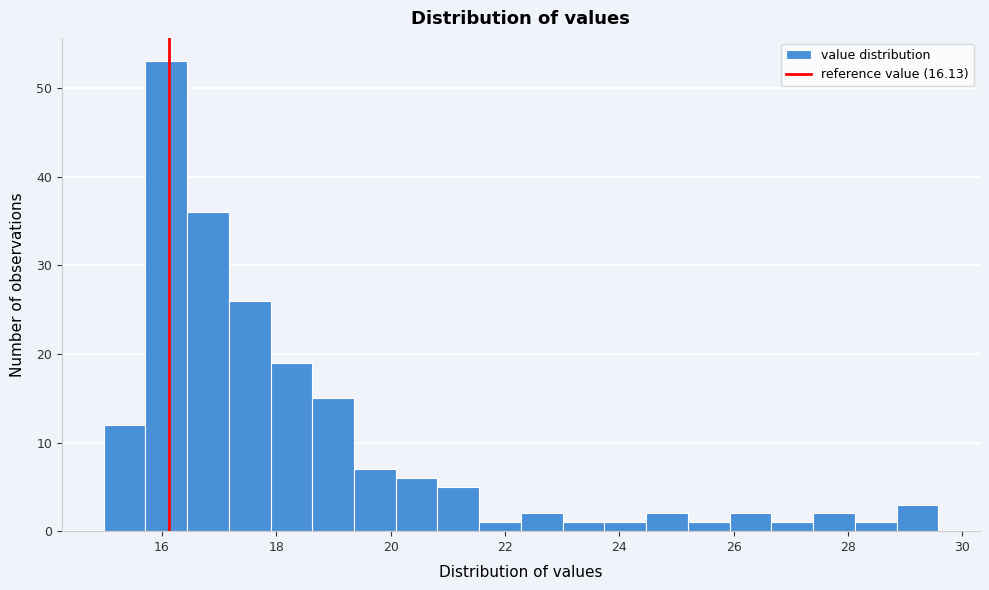

Read against the x-axis, roughly where is the centre of the tallest bar?

16.0